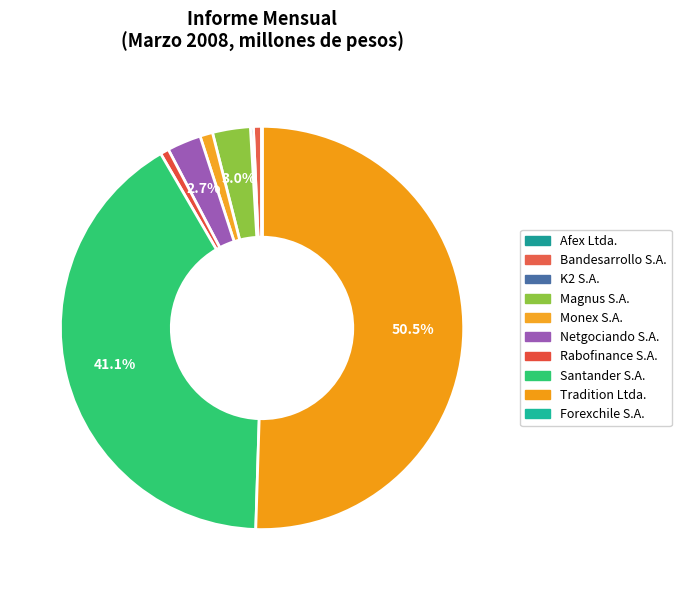

Rank the categories by value from lowest to highest.

Forexchile S.A., Afex Ltda., K2 S.A., Bandesarrollo S.A., Rabofinance S.A., Monex S.A., Netgociando S.A., Magnus S.A., Santander S.A., Tradition Ltda.